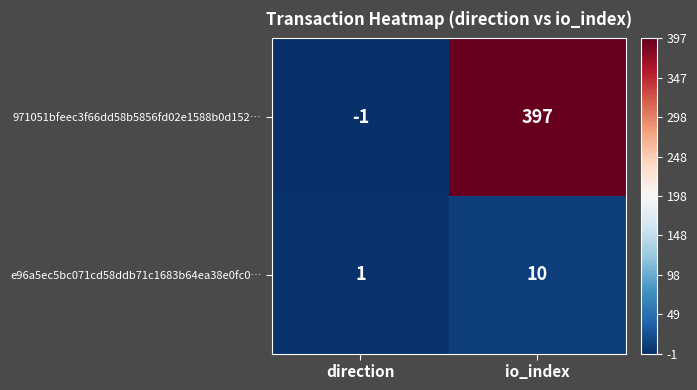

What is the difference between the maximum and minimum values in the 971051bfeec3f66dd58b5856fd02e1588b0d152… series?

398